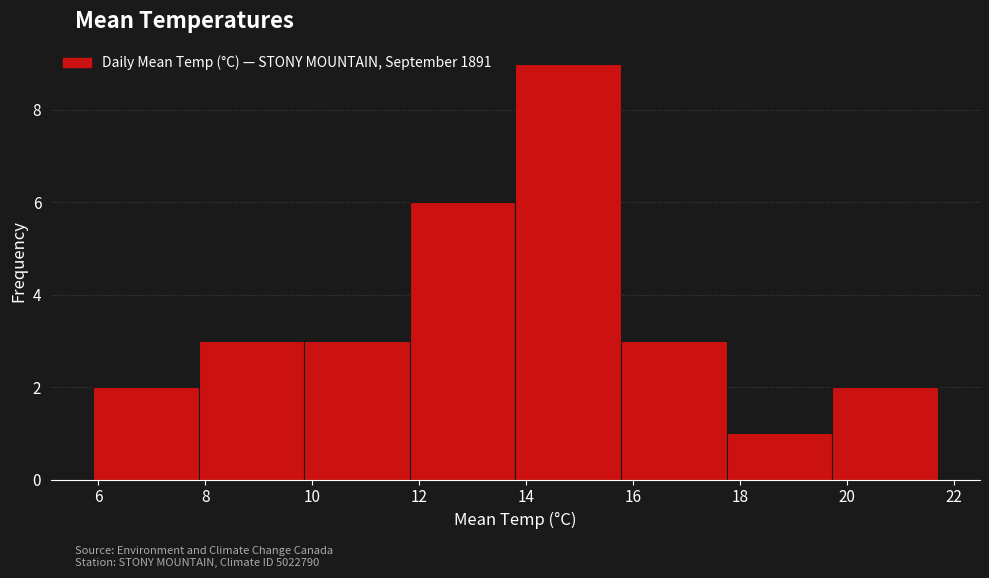

Reading left to right, transcribe this chart: for each bar, give the range it covers on the x-axis and its height. Neither the bar edges nor the heights are printed on the chart, so give them approximately, as read against the axes.

6.0 to 7.8: 2
7.8 to 9.8: 3
9.8 to 11.8: 3
11.8 to 13.8: 6
13.8 to 15.8: 9
15.8 to 17.8: 3
17.8 to 19.8: 1
19.8 to 21.8: 2